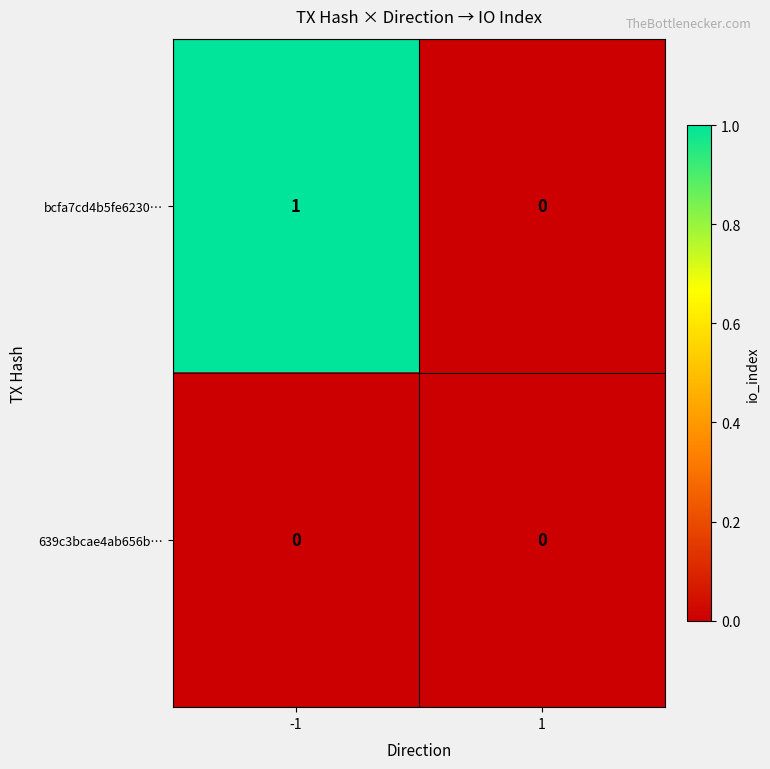

Is it true that bcfa7cd4b5fe6230… equals 0 at 1?

True